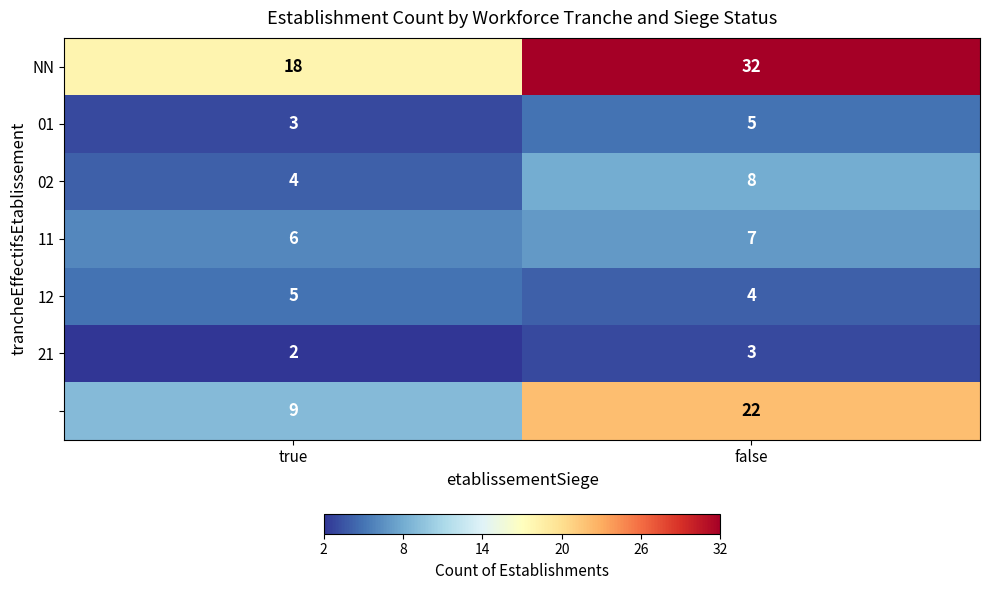

What is the greatest value displayed?

32